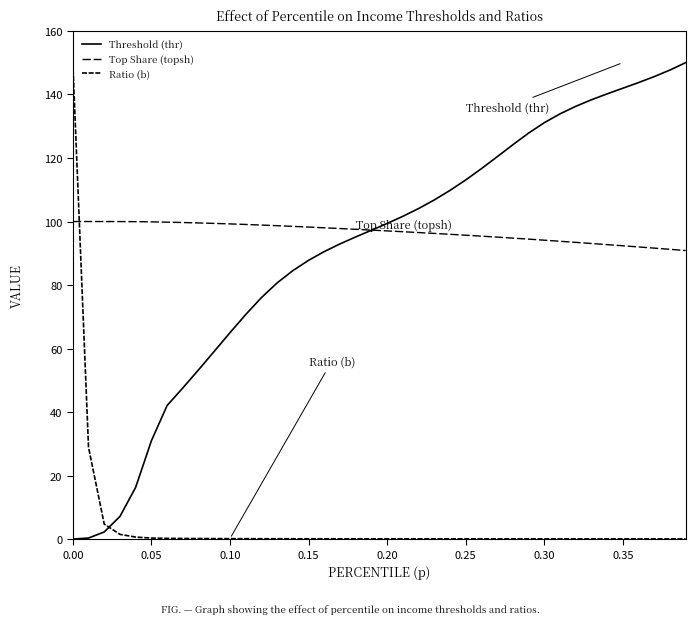

How many lines are shown in the chart?

3